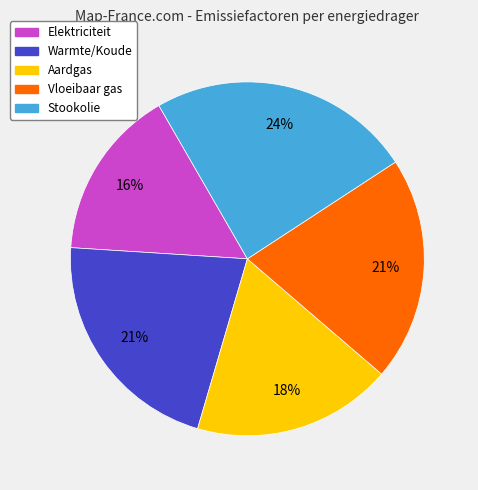

To the nearest percent, what is the combined percentage of Aardgas and Elektriciteit?

34%